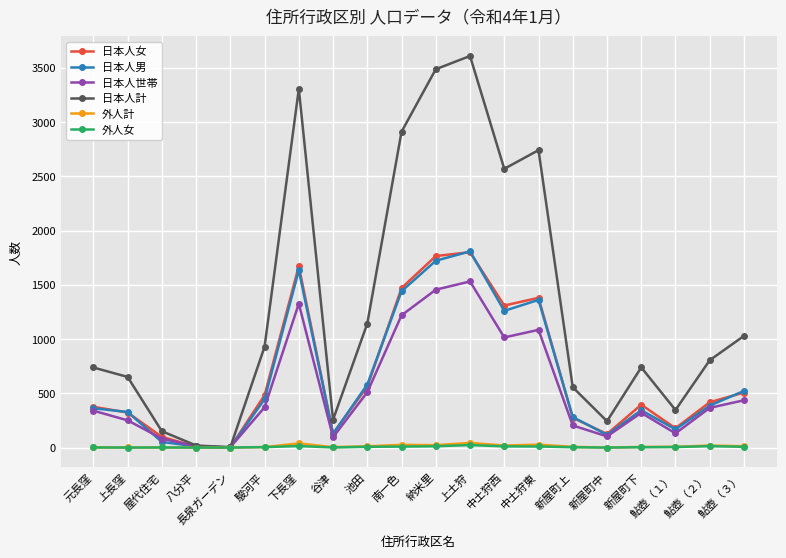

Between 南一色 and 新屋町下, which series saw the biggest shift?

日本人計